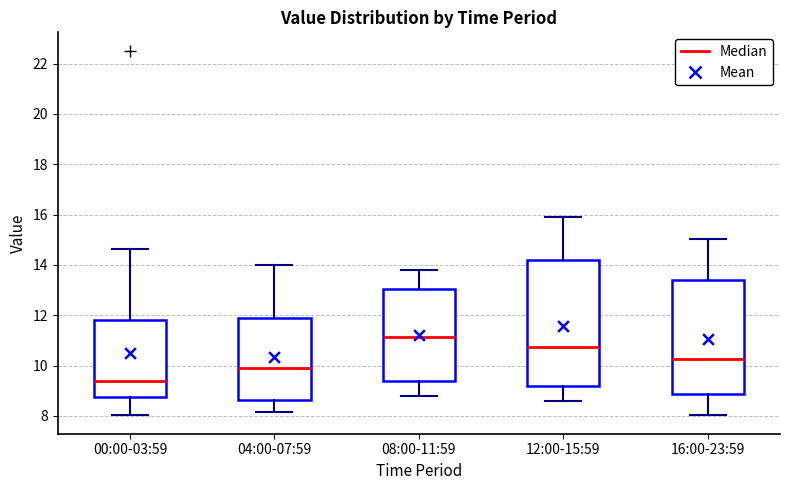

Reading left to right, transcribe this box plot: for each box, give where its median line is, the range the box spans, and where its two whiskers end, as read against the y-axis. The values are not printed on the chart, so give them approximately, as read against the axis.

00:00-03:59: median 9.4, box 8.8 to 11.8, whiskers 8.0 to 14.6
04:00-07:59: median 10.0, box 8.6 to 11.8, whiskers 8.2 to 14.0
08:00-11:59: median 11.2, box 9.4 to 13.0, whiskers 8.8 to 13.8
12:00-15:59: median 10.8, box 9.2 to 14.2, whiskers 8.6 to 16.0
16:00-23:59: median 10.2, box 8.8 to 13.4, whiskers 8.0 to 15.0